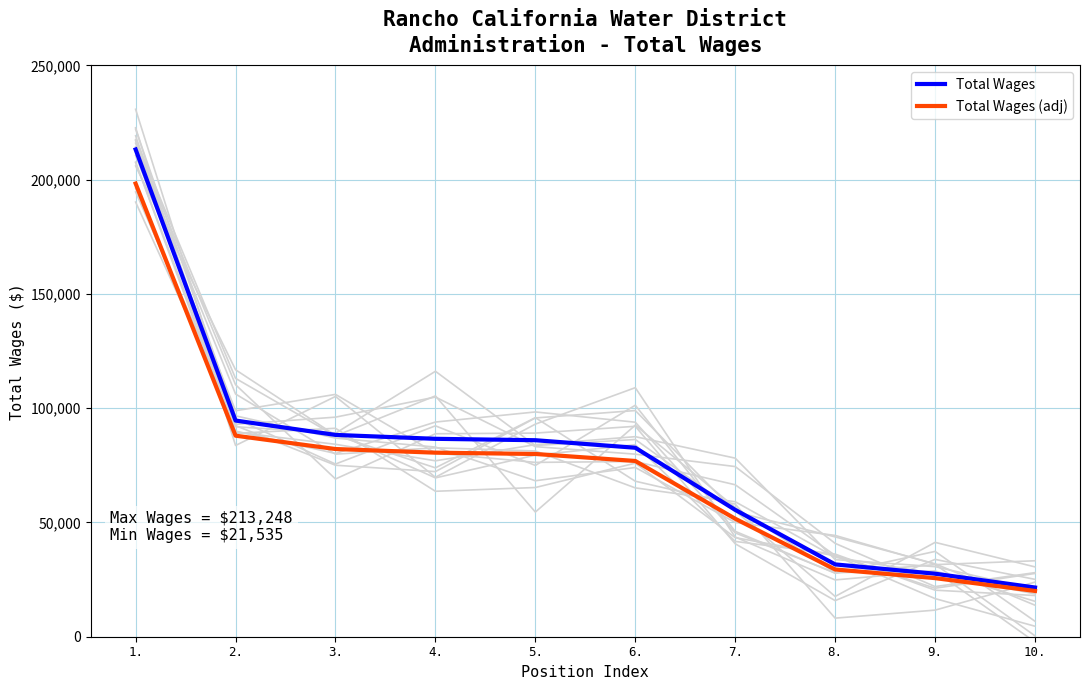

Which has a higher value, 6. or 10.?

6.